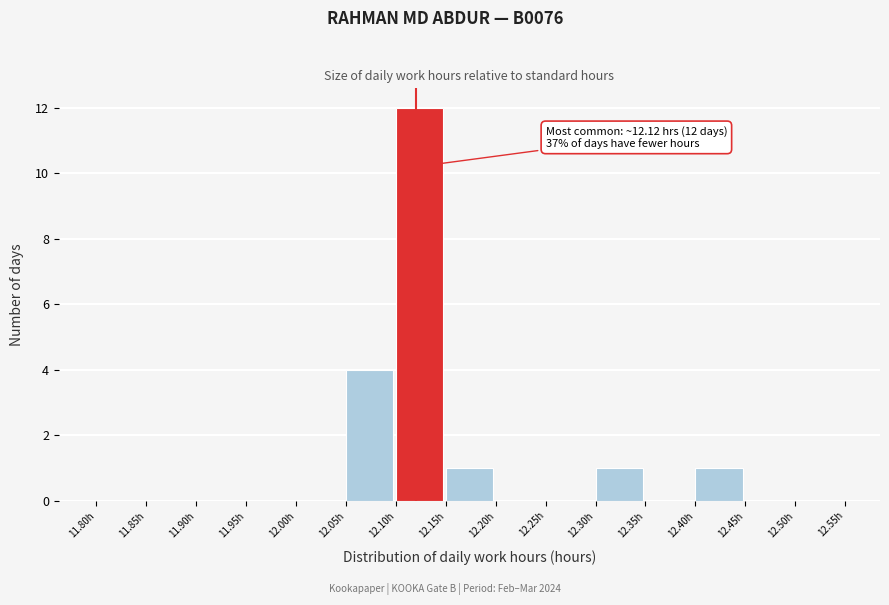

Over which range of the x-axis is the bar tallest?

12.10 to 12.15